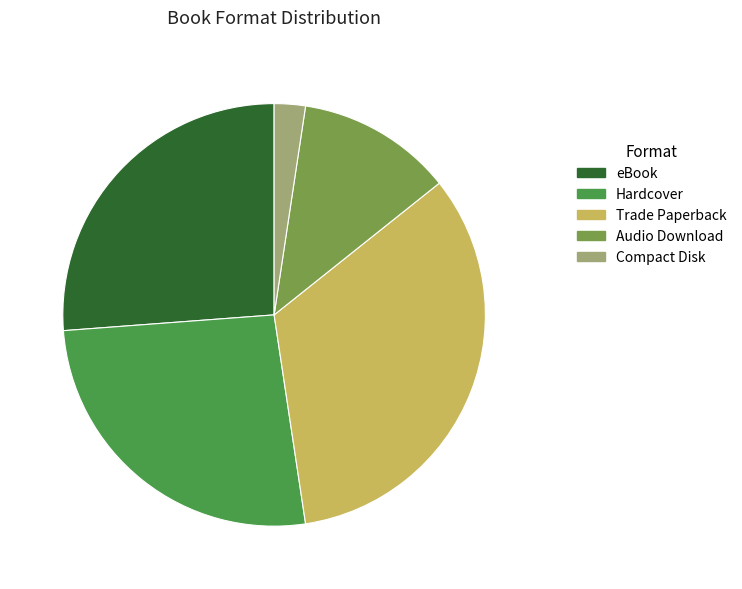

Does any single category account for the majority?

No